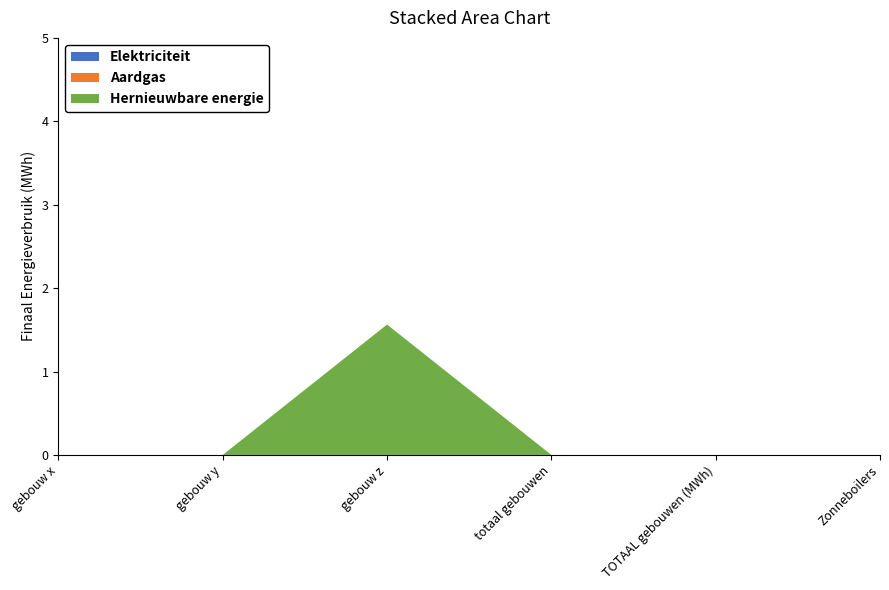

Reading right to left, what are all the values shown in this chart?

Elektriciteit: 0.0	0.0	0.0	0.0	0.0	0.0
Aardgas: 0.0	0.0	0.0	0.0	0.0	0.0
Hernieuwbare energie: 0.0	0.0	0.0	1.6	0.0	0.0